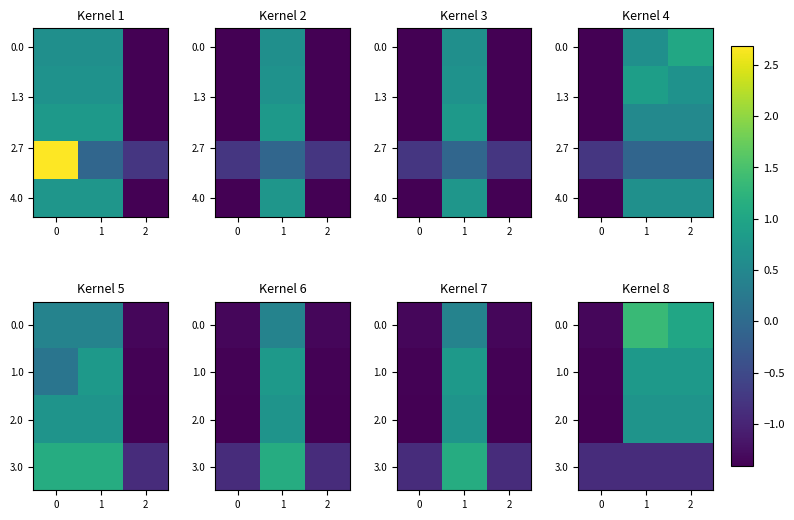

What is the smallest value displayed?

-1.4